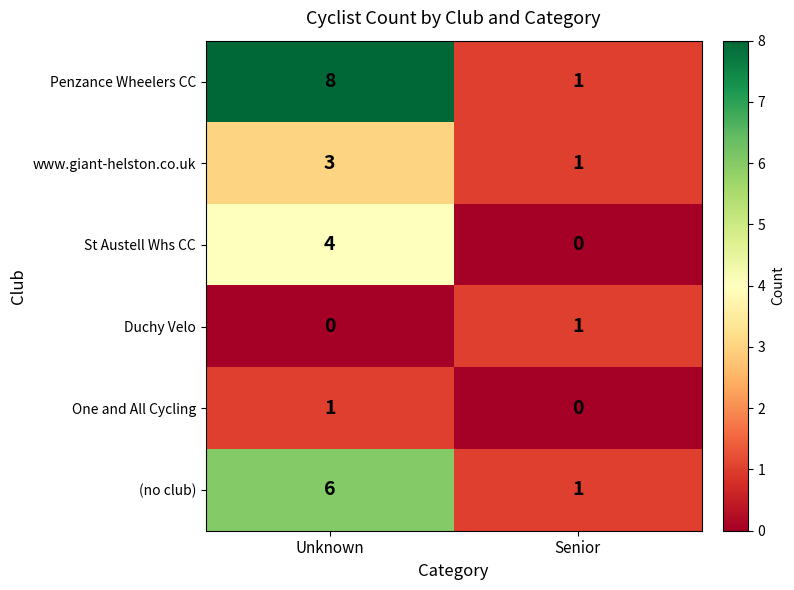

True or false: (no club) has a value of 6 at Unknown.

True